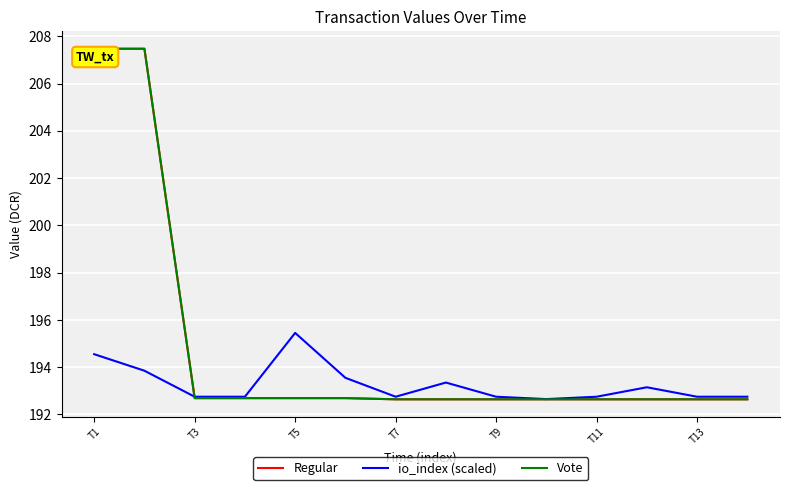

Does the chart display data point markers on the line(s)?

No